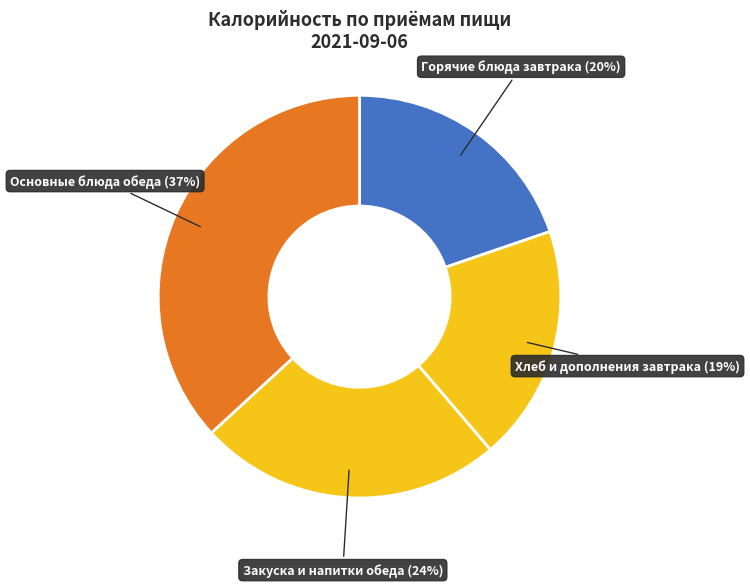

Do Основные блюда обеда and Закуска и напитки обеда together represent more than half of the pie?

Yes